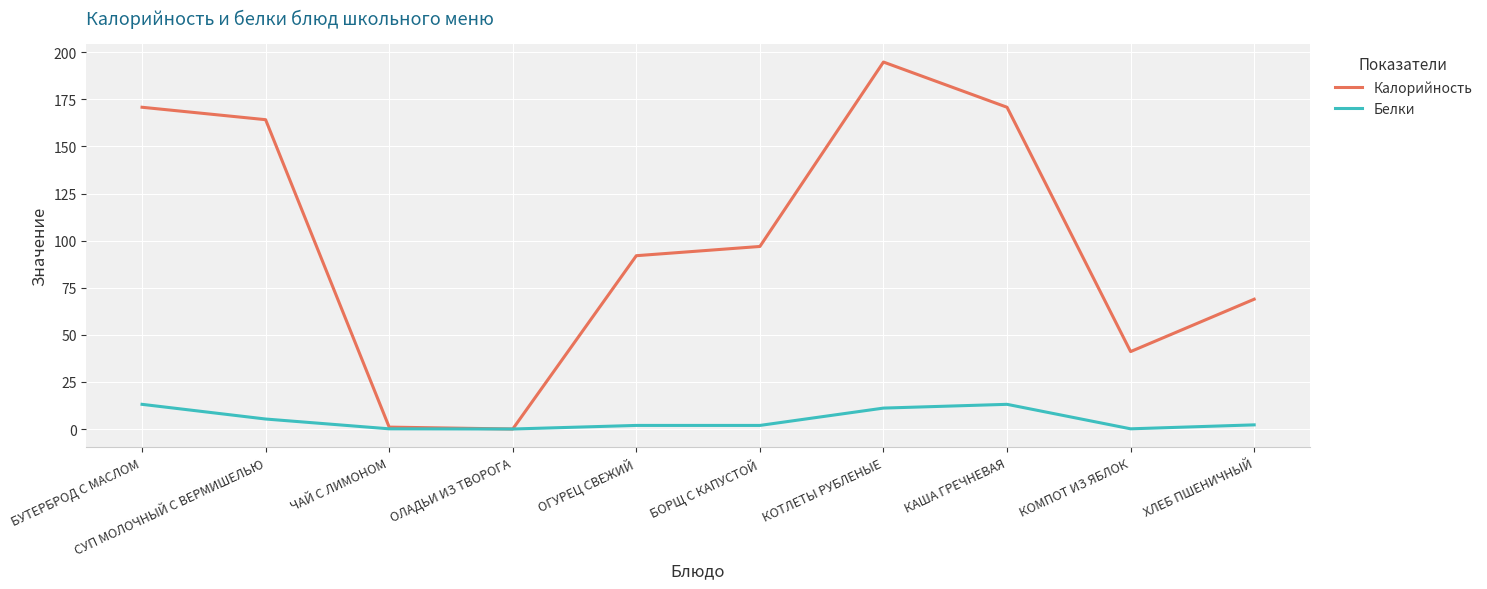

What is the sum of the Калорийность values at БОРЩ С КАПУСТОЙ and КОТЛЕТЫ РУБЛЕНЫЕ?

291.7